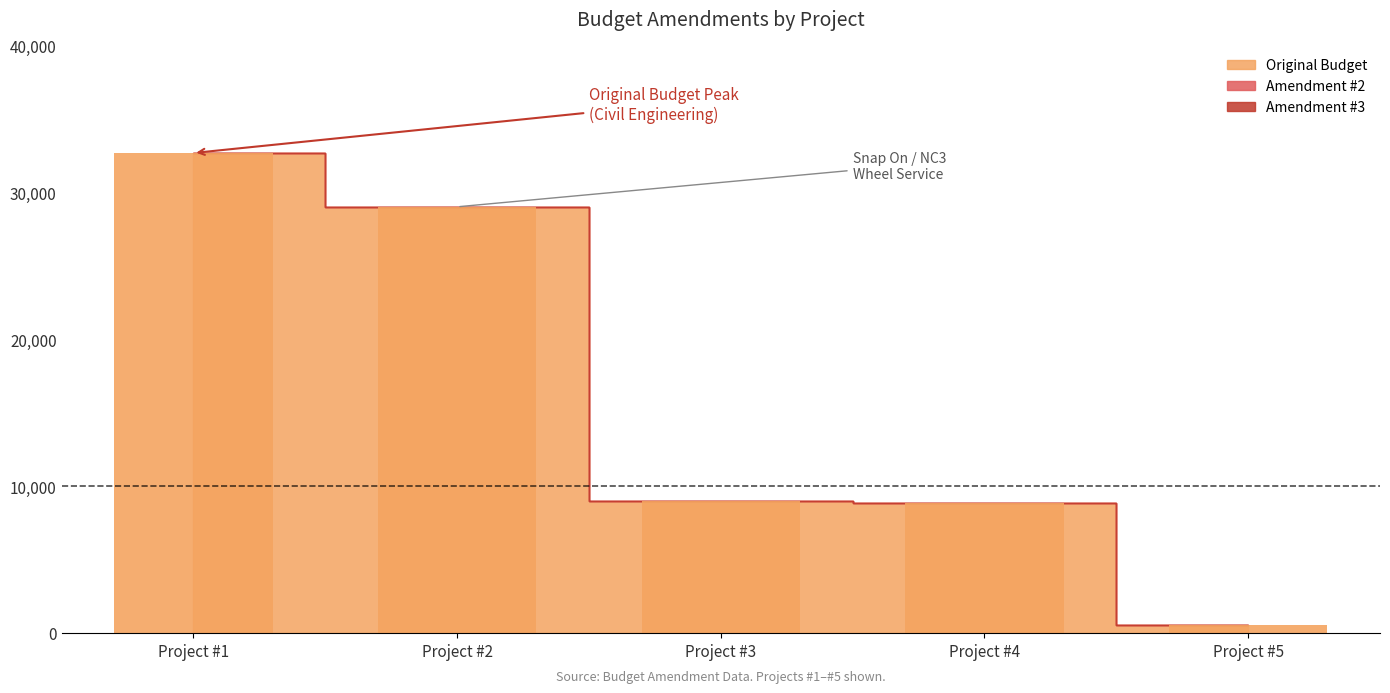

At which label is the value closest to 16642?

Project #3